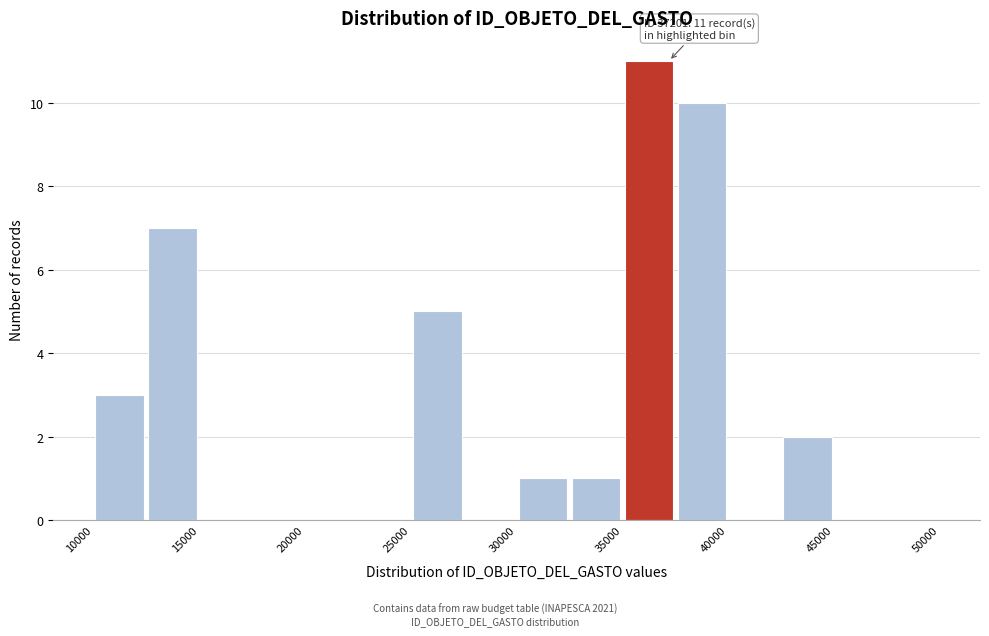

Over which range of the x-axis is the bar tallest?

35000 to 37500